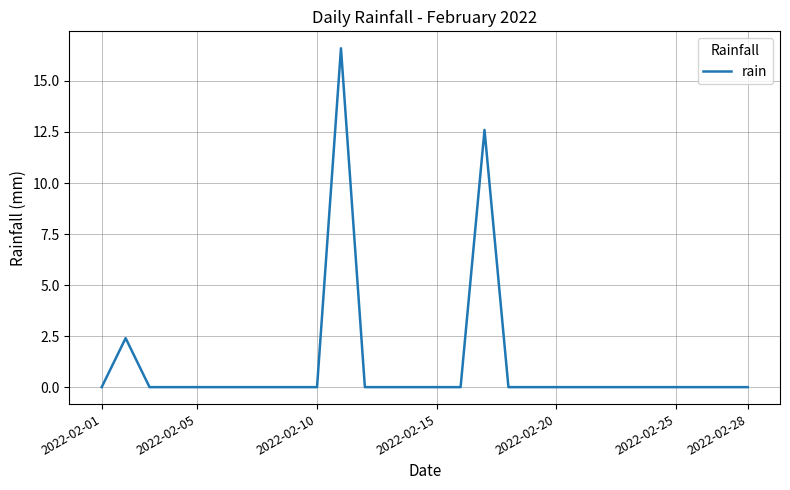

What is the greatest value displayed?

16.6